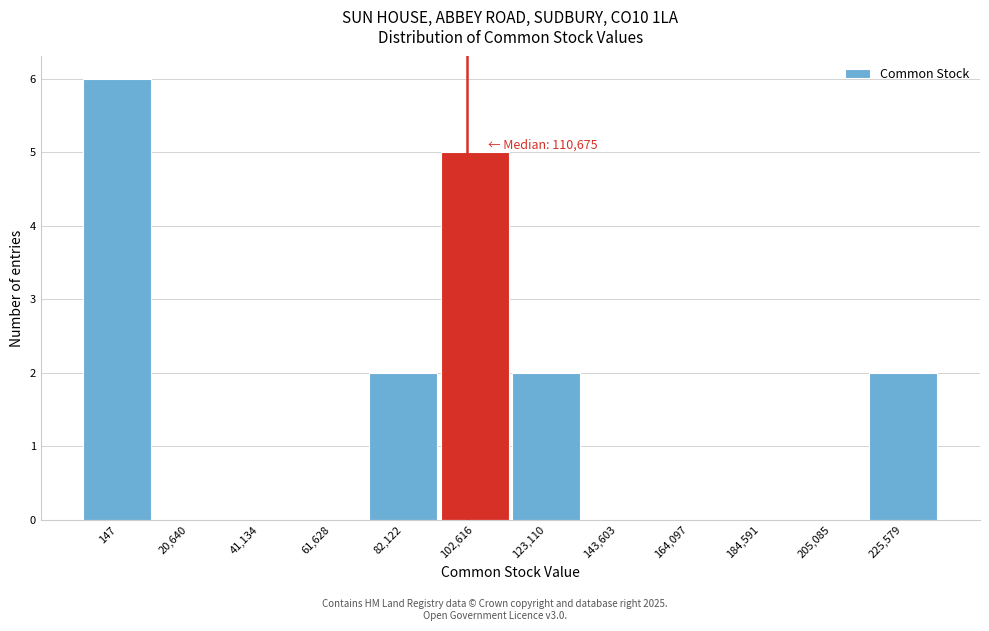

Reading left to right, what are all the values shown in this chart?

147=6	20,640=0	41,134=0	61,628=0	82,122=2	102,616=5	123,110=2	143,603=0	164,097=0	184,591=0	205,085=0	225,579=2